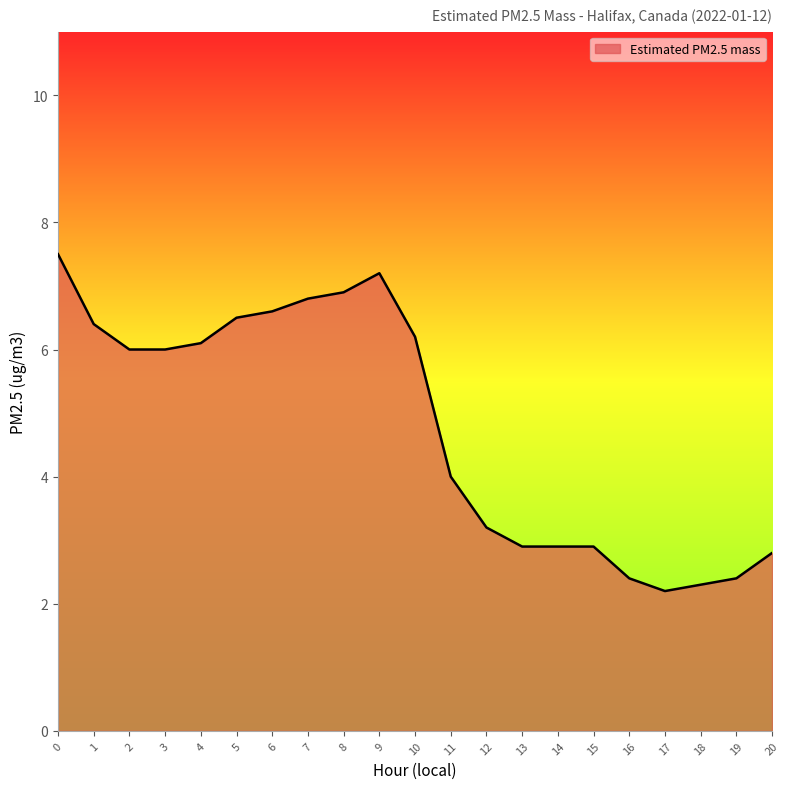

How many lines are shown in the chart?

1